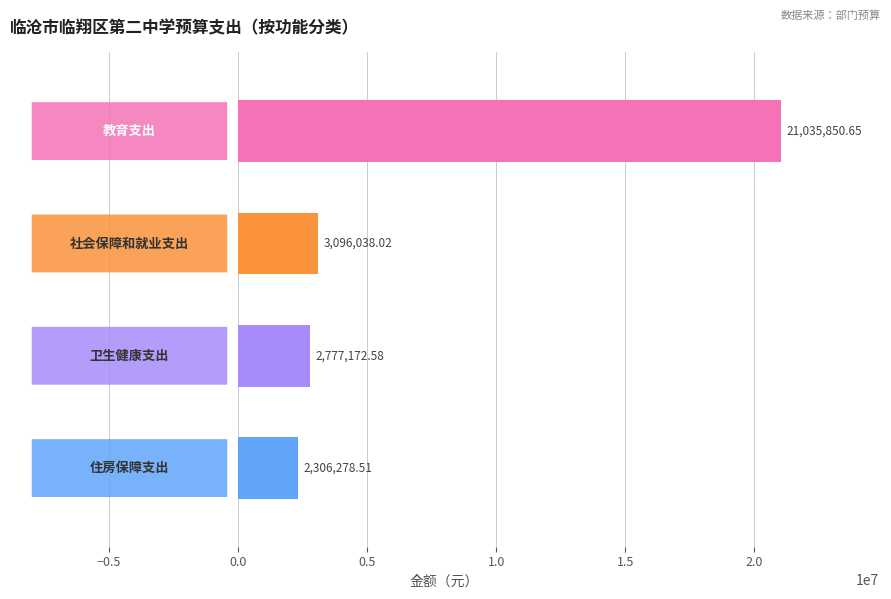

How many bars are there in total?

4